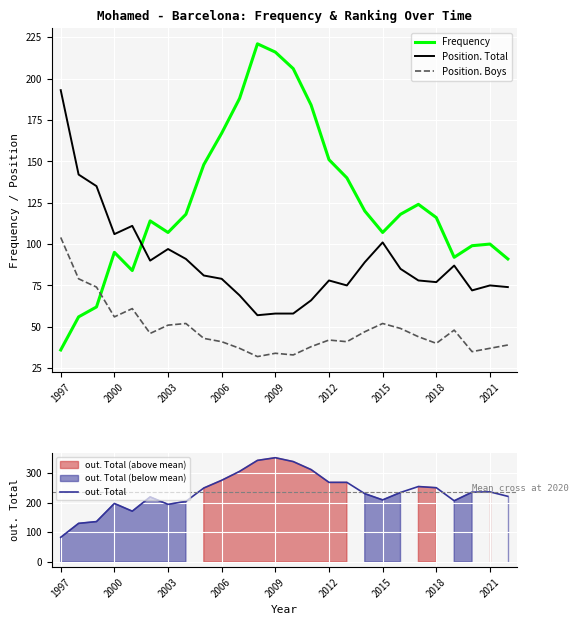

Is this an area chart (filled region under the line)?

No